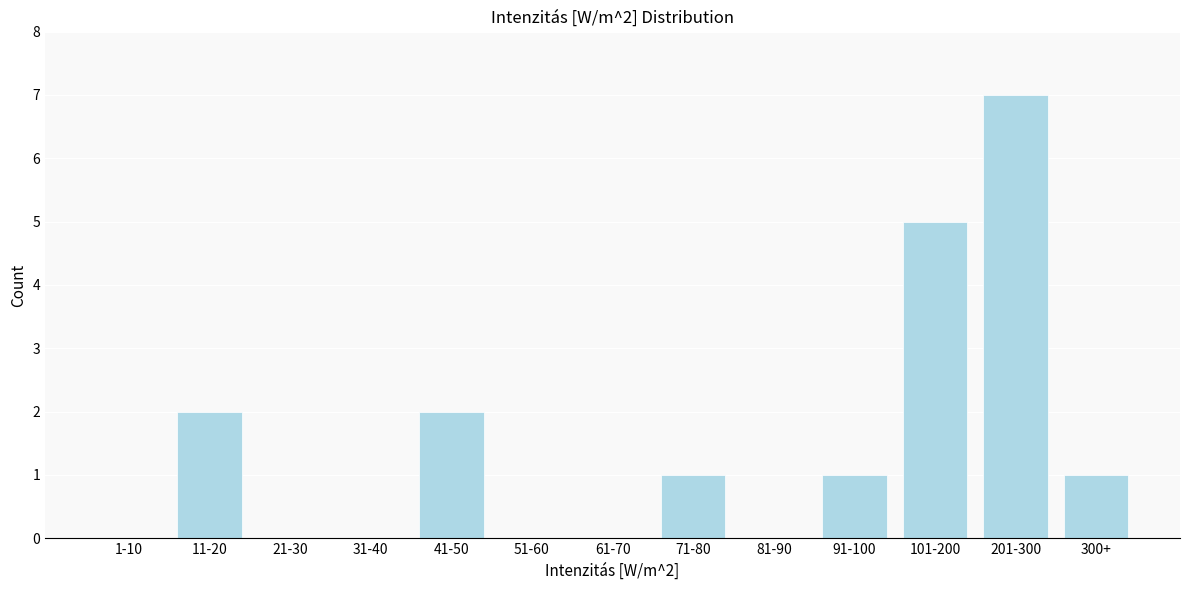

Reading right to left, list all the values displayed in this chart.

300+=1	201-300=7	101-200=5	91-100=1	81-90=0	71-80=1	61-70=0	51-60=0	41-50=2	31-40=0	21-30=0	11-20=2	1-10=0